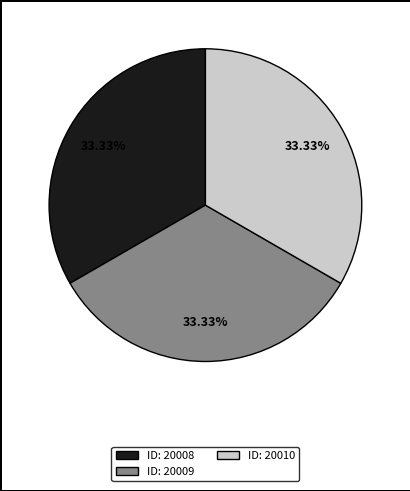

Is there any slice that represents more than half of the pie?

No